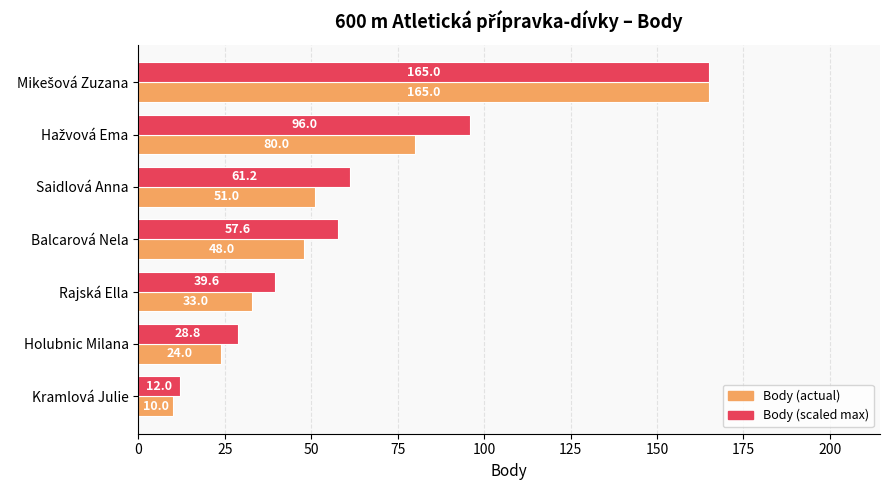

What is the greatest value displayed?

165.0